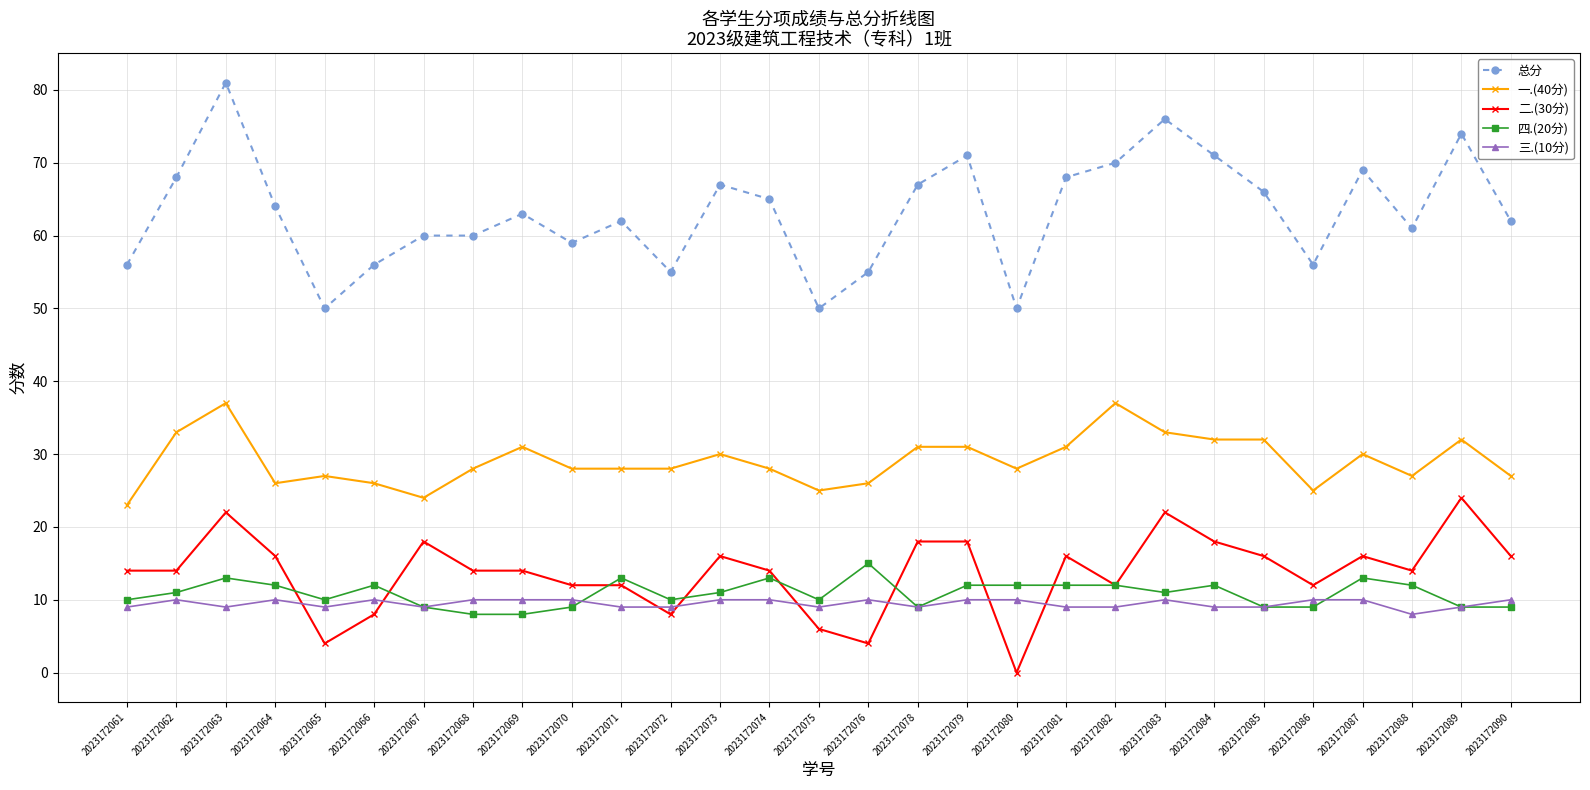

Where is the first local minimum for 总分?

2023172065